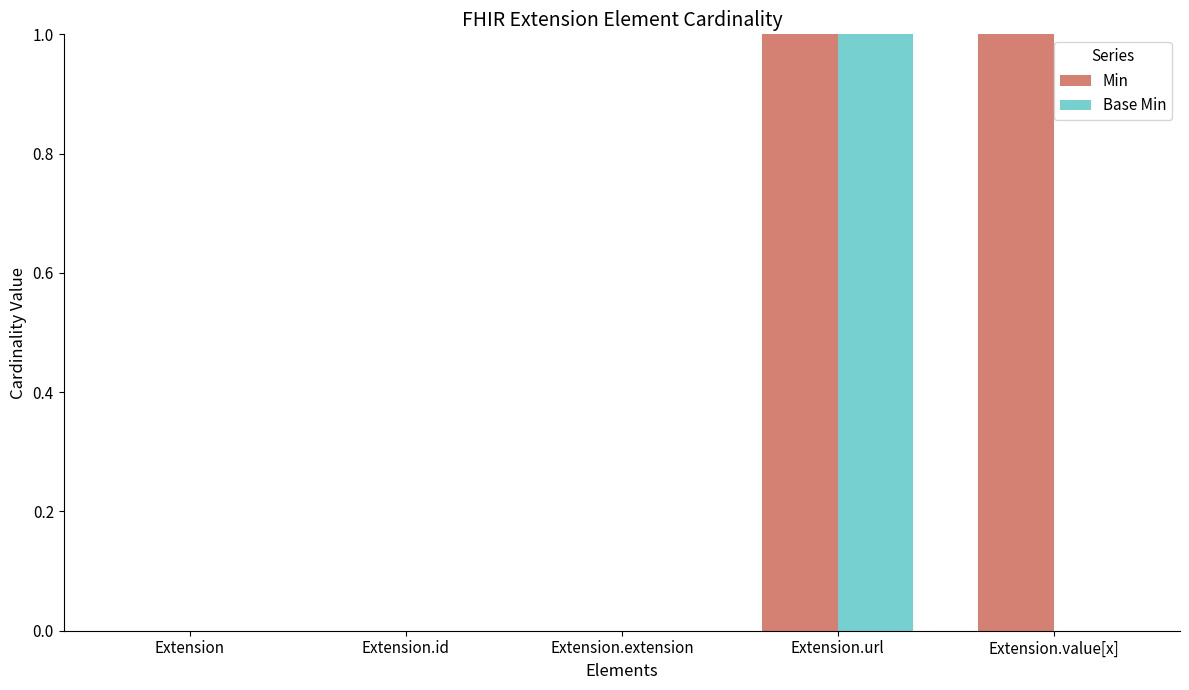

What are all the series names shown in the legend?

Min, Base Min